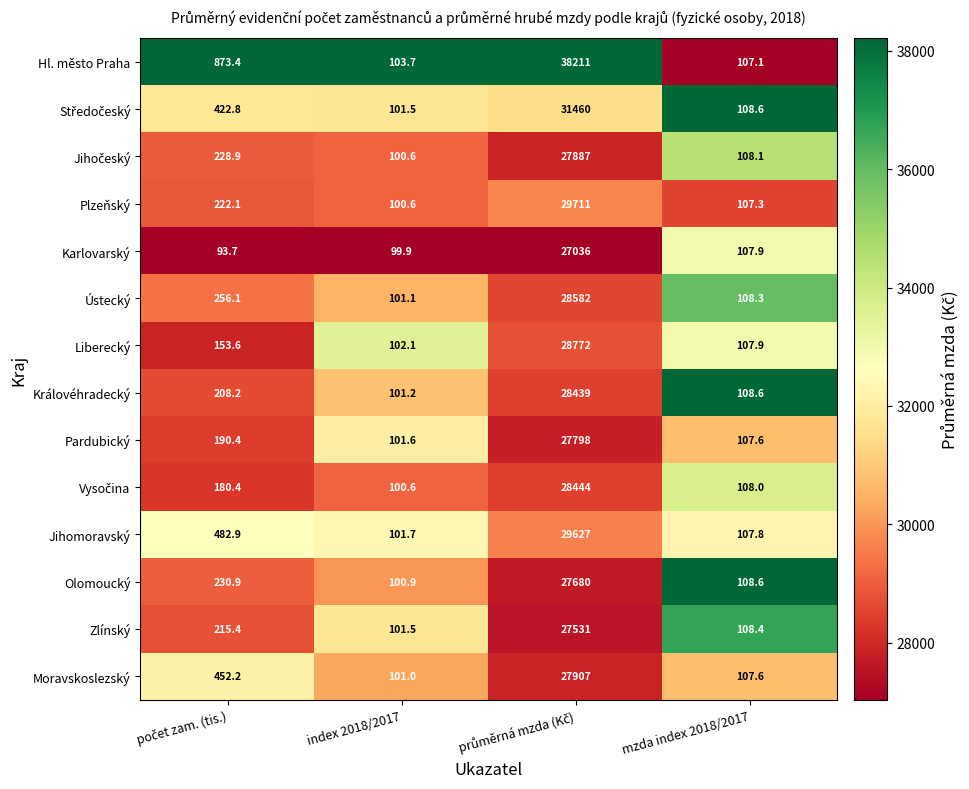

True or false: Pardubický has a value of 107.6 at mzda index 2018/2017.

True